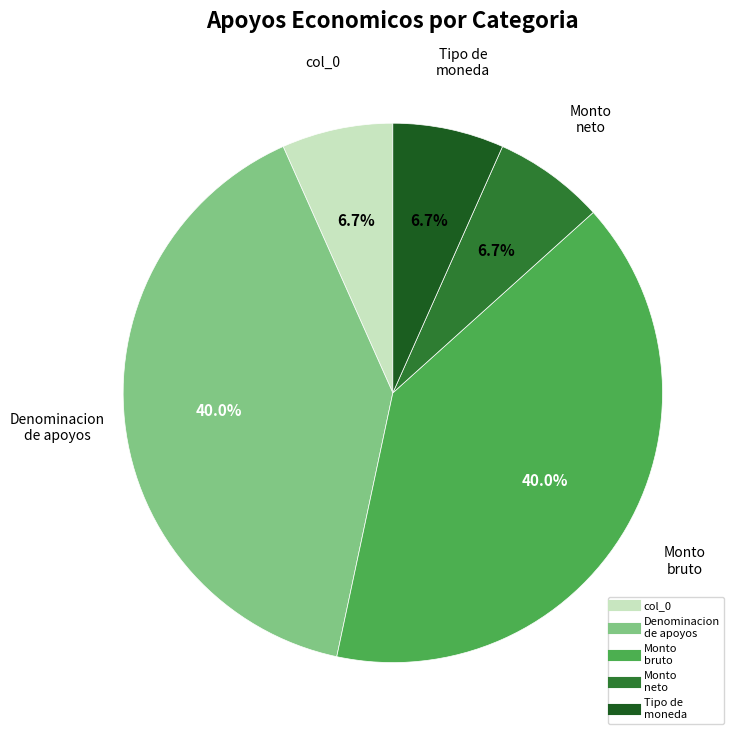

Does any single category account for the majority?

No